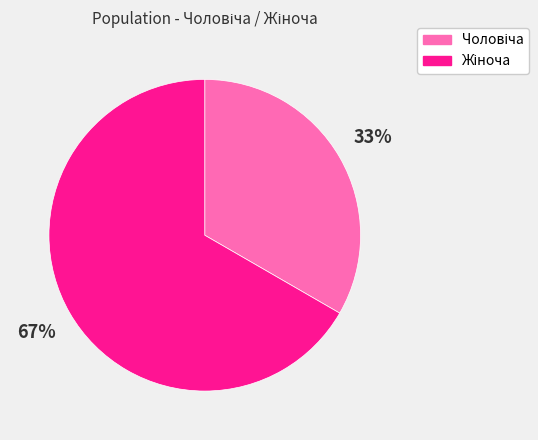

To the nearest percent, what is the average slice percentage?

50%